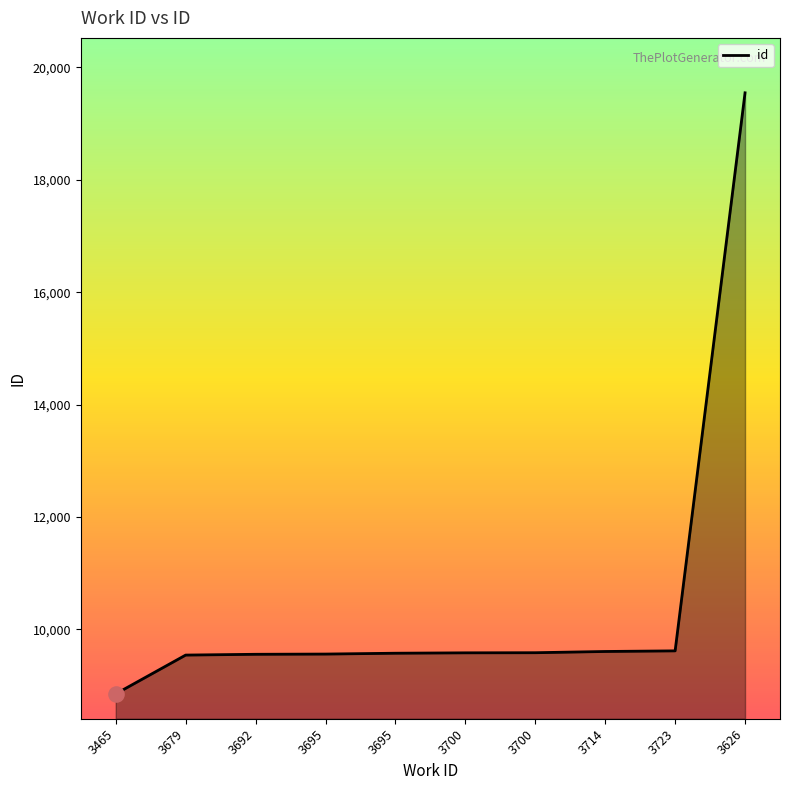

How many lines are shown in the chart?

1